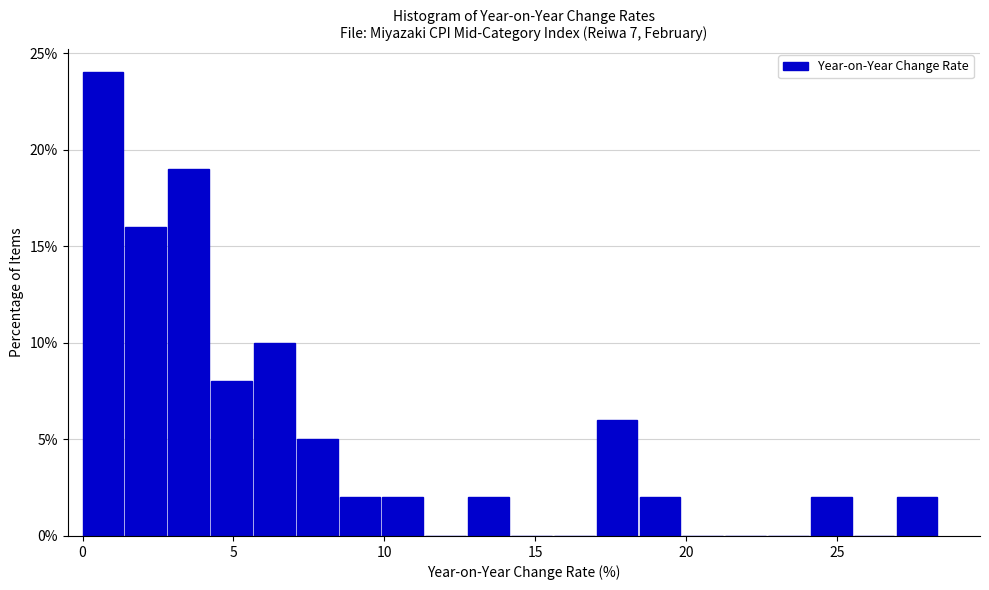

Read against the x-axis, roughly where is the centre of the tallest bar?

0.5